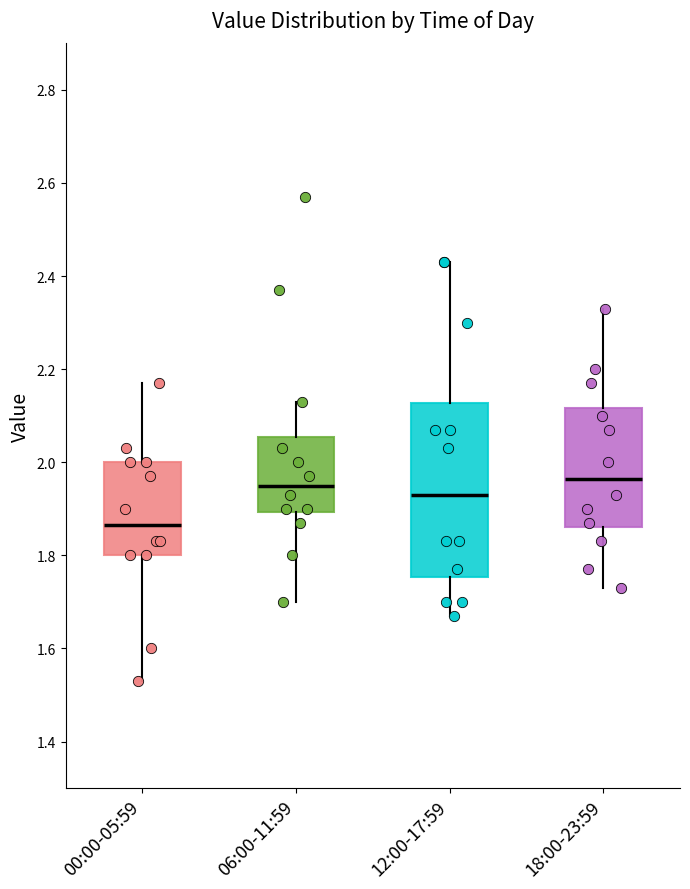

Which box is the tallest, from its lower edge to its upper edge?

12:00-17:59